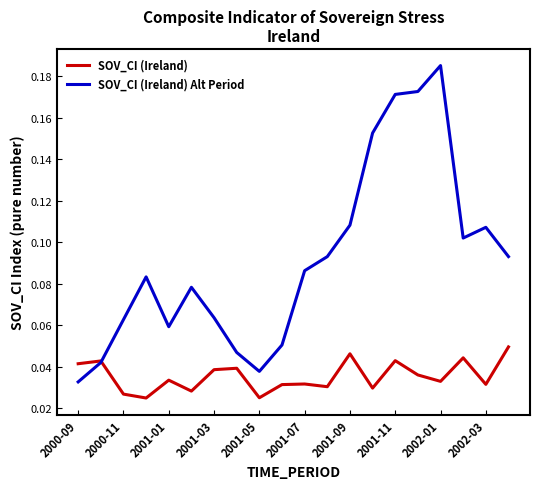

Which series has the widest spread of values?

SOV_CI (Ireland) Alt Period